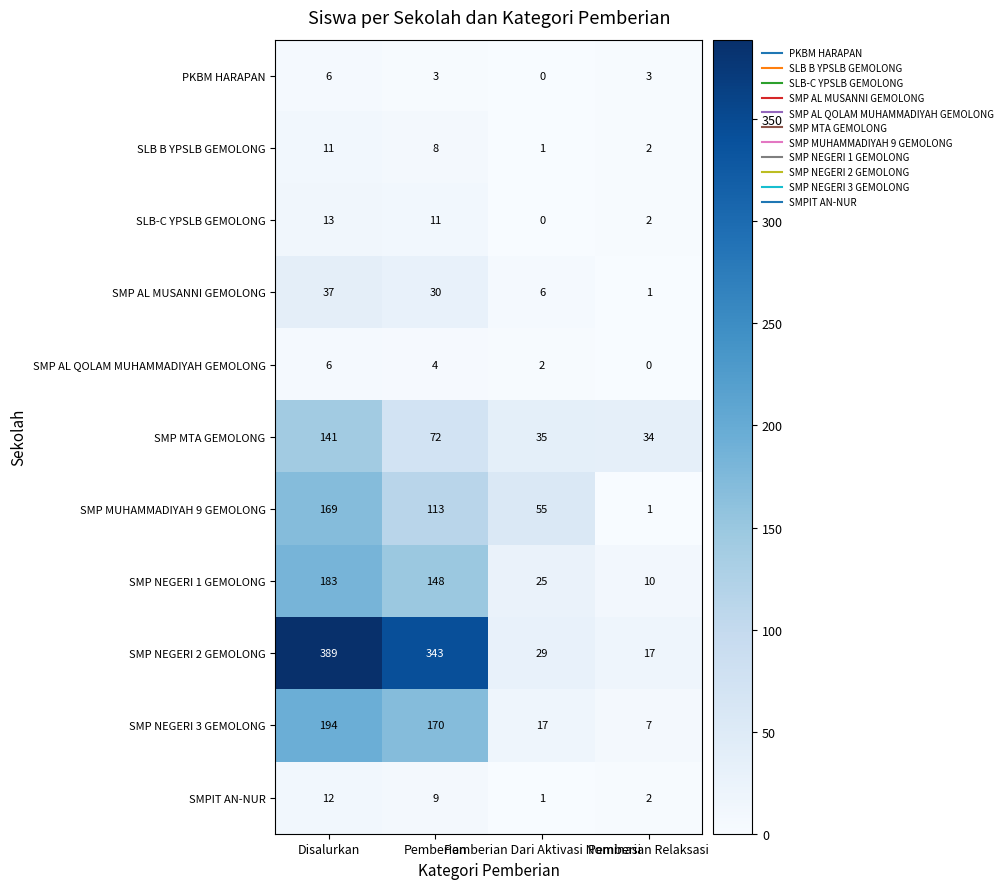

What is the greatest value displayed?

389